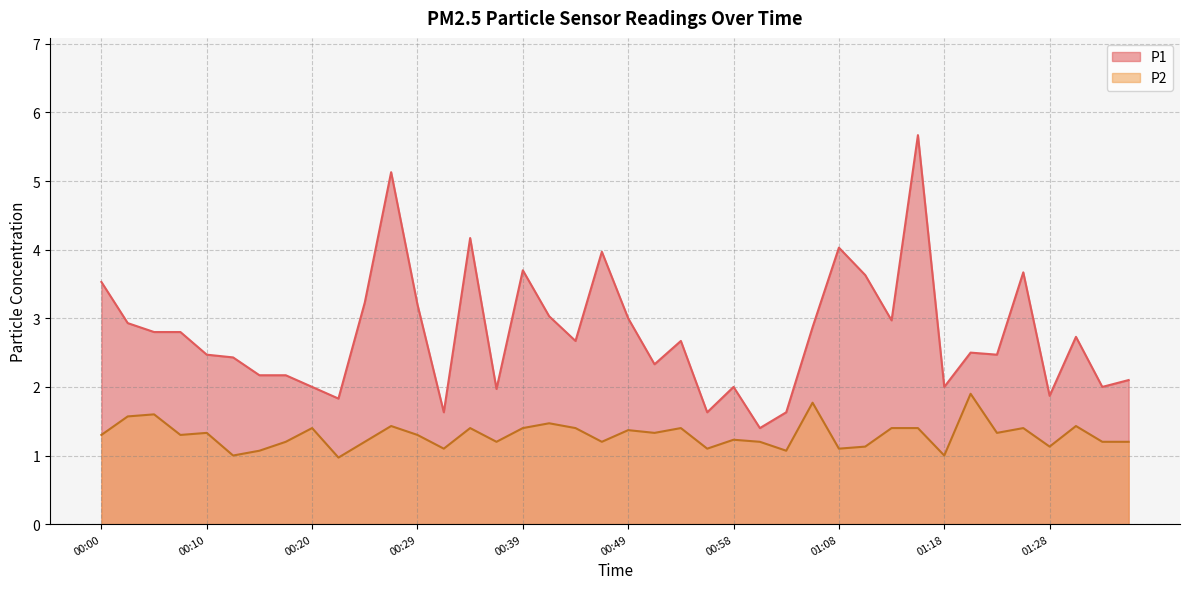

How many distinct data groups are displayed?

2